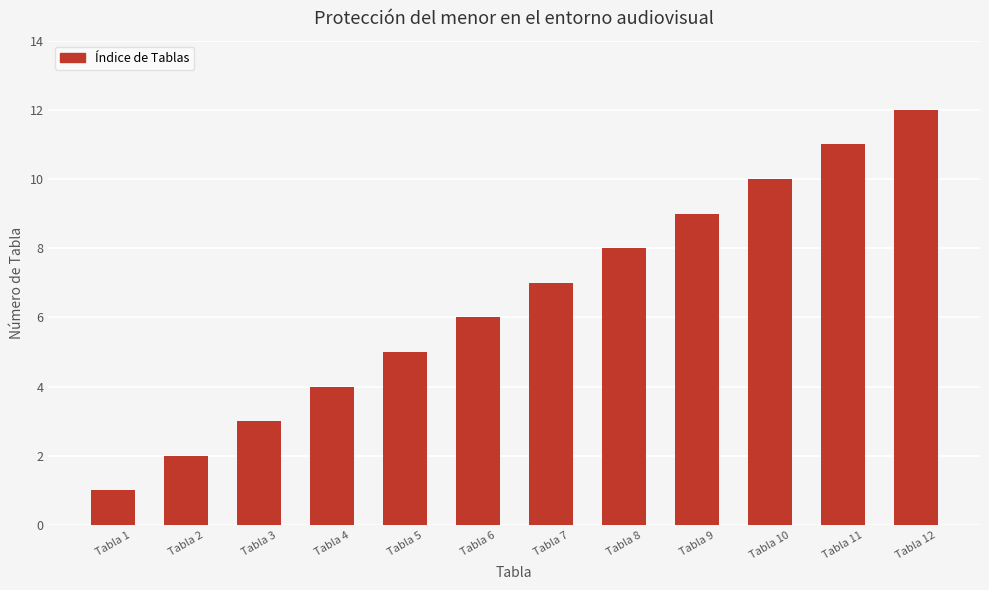

What is the change in value from Tabla 1 to Tabla 8?

+7